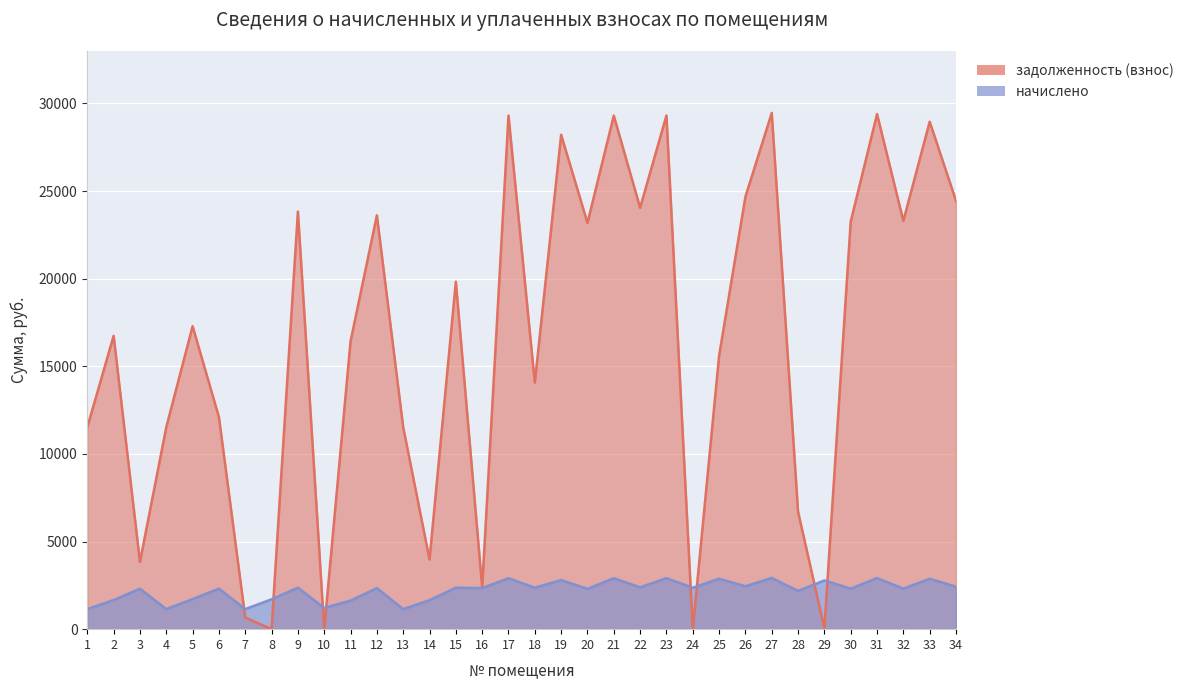

Reading left to right, what are all the values shown in this chart?

задолженность (взнос): 1=11523.1	2=16736.6	3=3840.4	4=11523.1	5=17286.7	6=12097.8	7=665.2	8=0.0	9=23828.3	10=0.0	11=16422.5	12=23612.2	13=11523.1	14=3978.5	15=19828.3	16=2385.4	17=29305.2	18=14067.1	19=28208.9	20=23179.9	21=29301.0	22=24044.2	23=29305.2	24=0.0	25=15596.7	26=24673.0	27=29454.2	28=6697.8	29=57.5	30=23258.4	31=29387.5	32=23297.8	33=28955.3	34=24440.9
начислено: 1=1143.9	2=1661.4	3=2308.0	4=1143.9	5=1716.0	6=2312.7	7=1143.9	8=1704.3	9=2365.4	10=1212.9	11=1630.2	12=2343.9	13=1143.9	14=1653.6	15=2365.4	16=2343.9	17=2909.0	18=2363.0	19=2800.2	20=2301.0	21=2908.6	22=2386.8	23=2909.0	24=2363.0	25=2878.2	26=2449.2	27=2923.9	28=2184.0	29=2780.7	30=2308.8	31=2917.2	32=2312.7	33=2874.3	34=2426.2